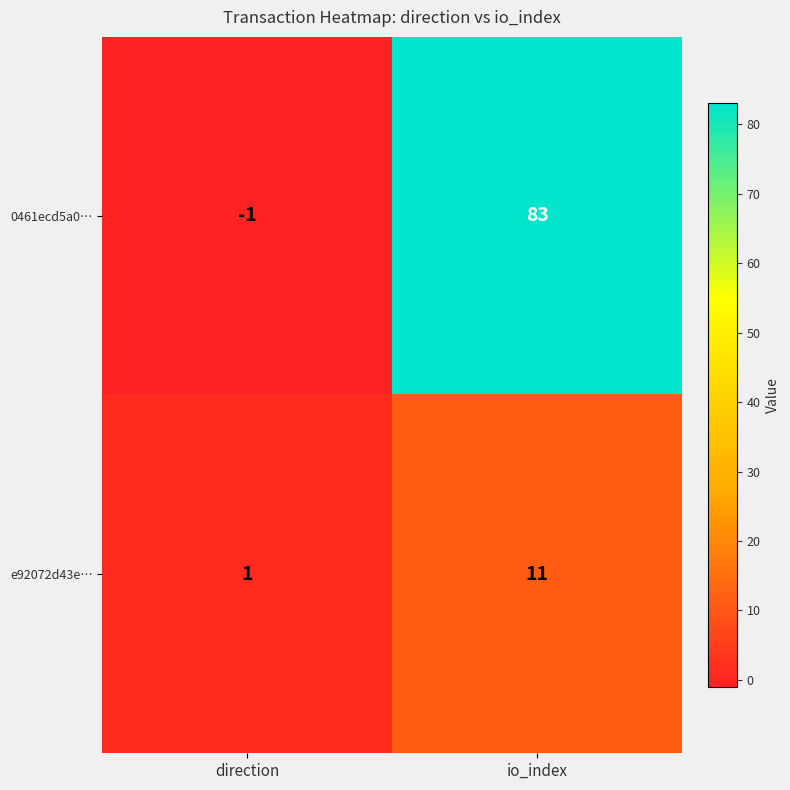

Count the number of categories in the chart.

2